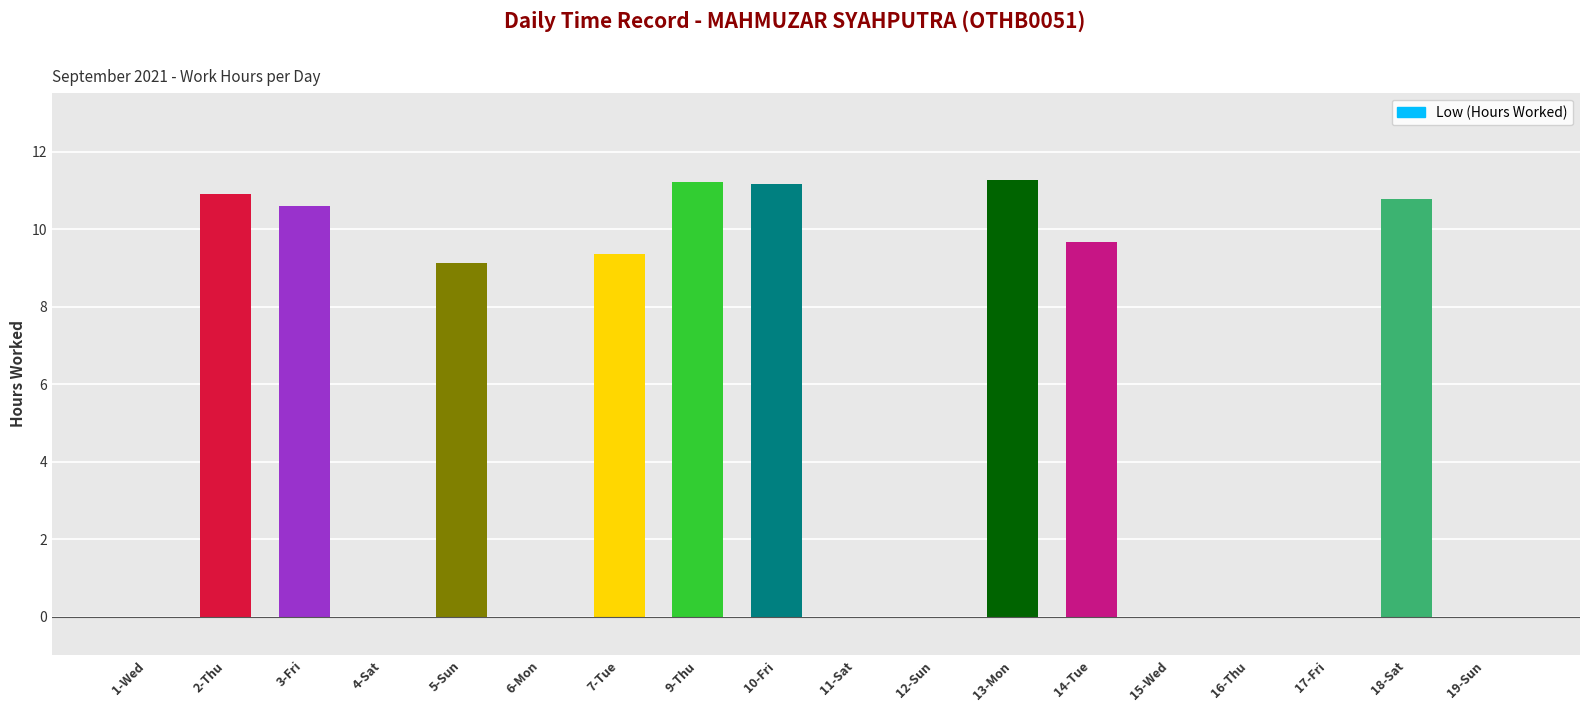

What is the sum of all values?

94.1